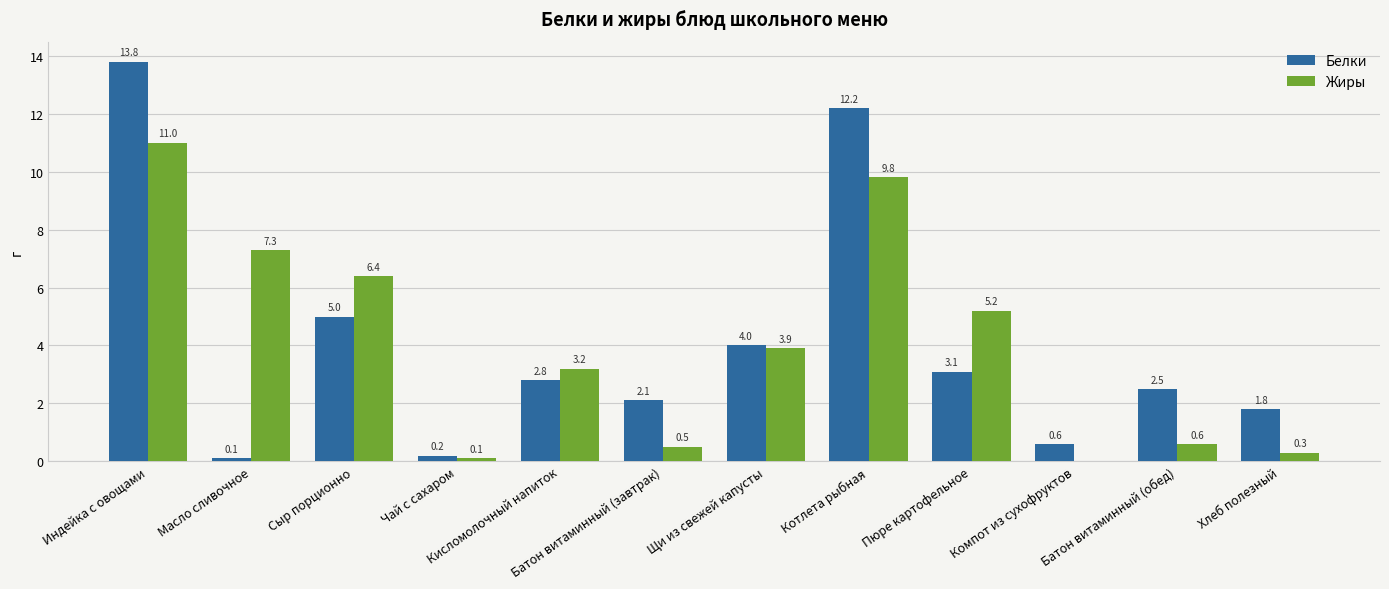

What is the greatest value displayed?

13.8